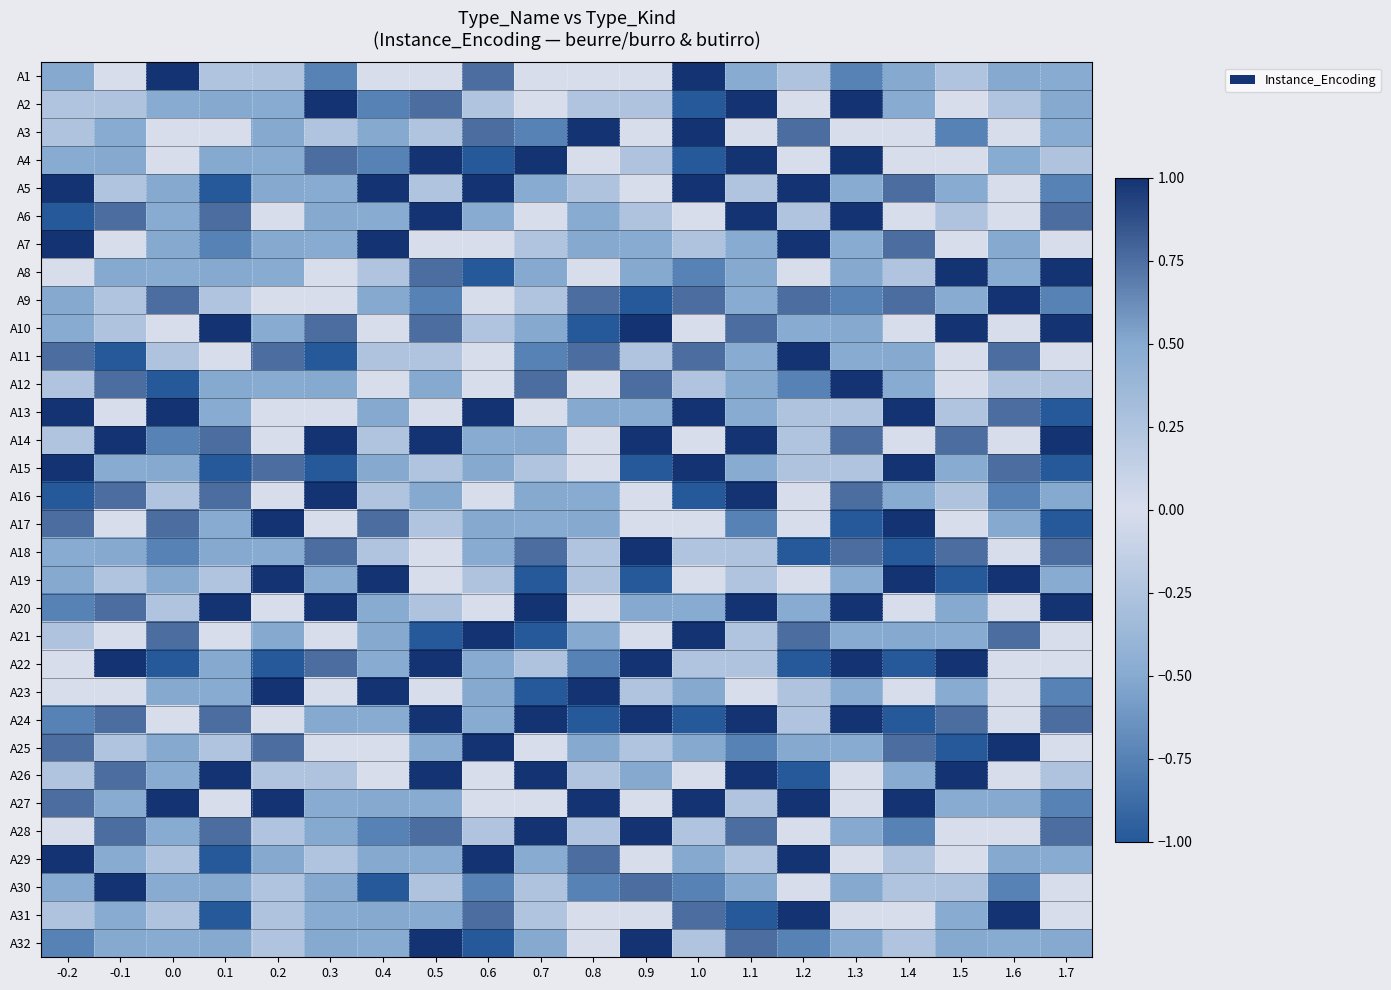

What is the total value across all series at 0.8?

2.8